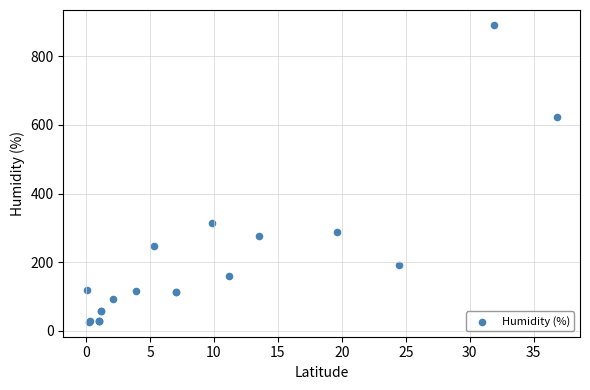

What Y value in the scatter plot is closest to 458?

315.0